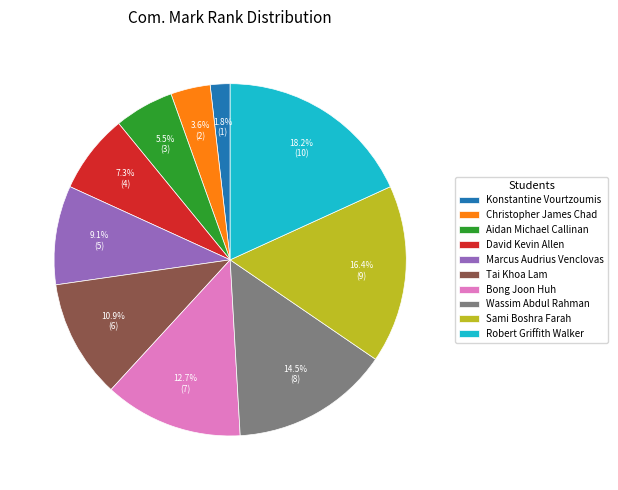

Between Marcus Audrius Venclovas and Robert Griffith Walker, which is larger?

Robert Griffith Walker